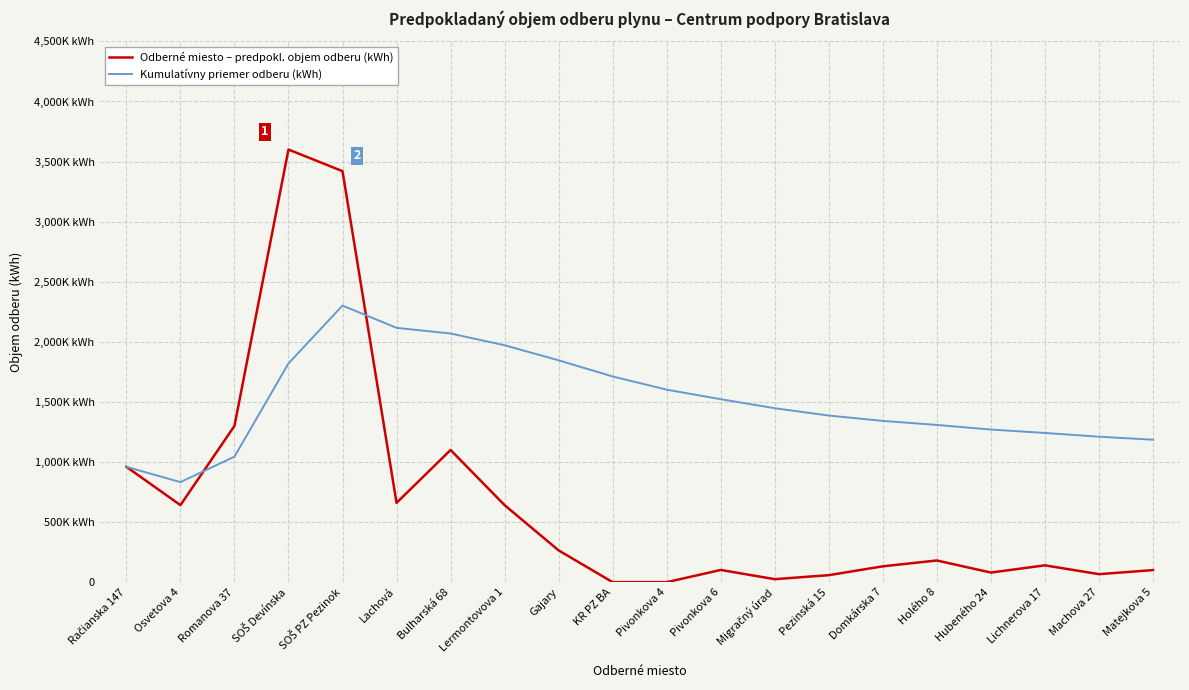

What are all the series names shown in the legend?

Odberné miesto – predpokl. objem odberu (kWh), Kumulatívny priemer odberu (kWh)